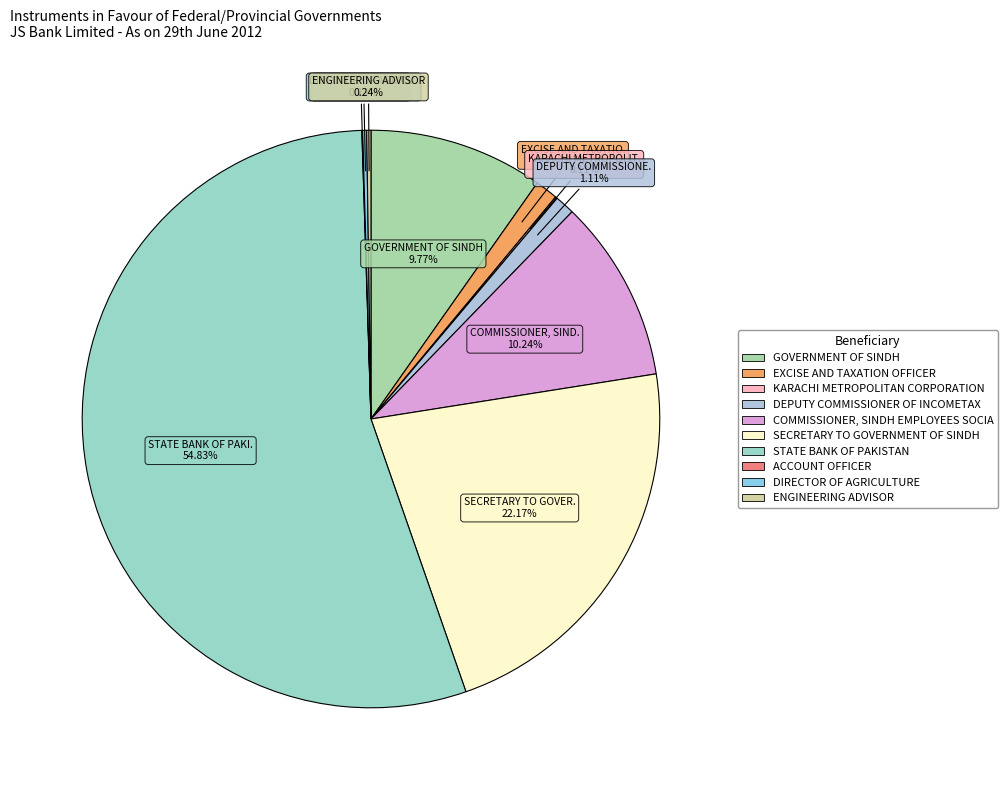

Which has a higher value, SECRETARY TO GOVERNMENT OF SINDH or STATE BANK OF PAKISTAN?

STATE BANK OF PAKISTAN